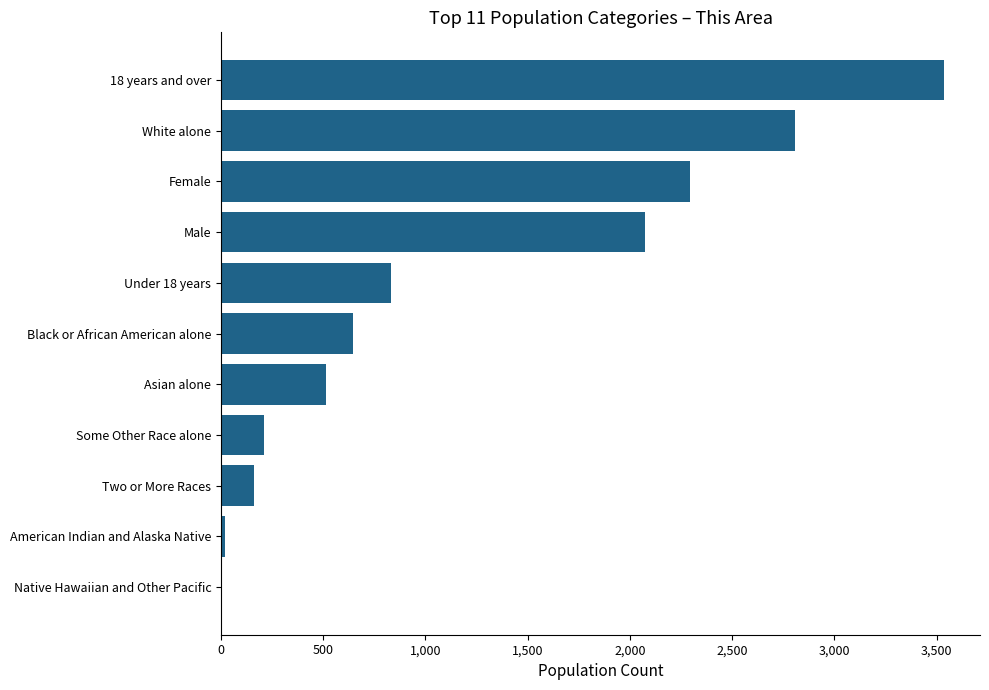

The value at Two or More Races is 163. True or false?

True